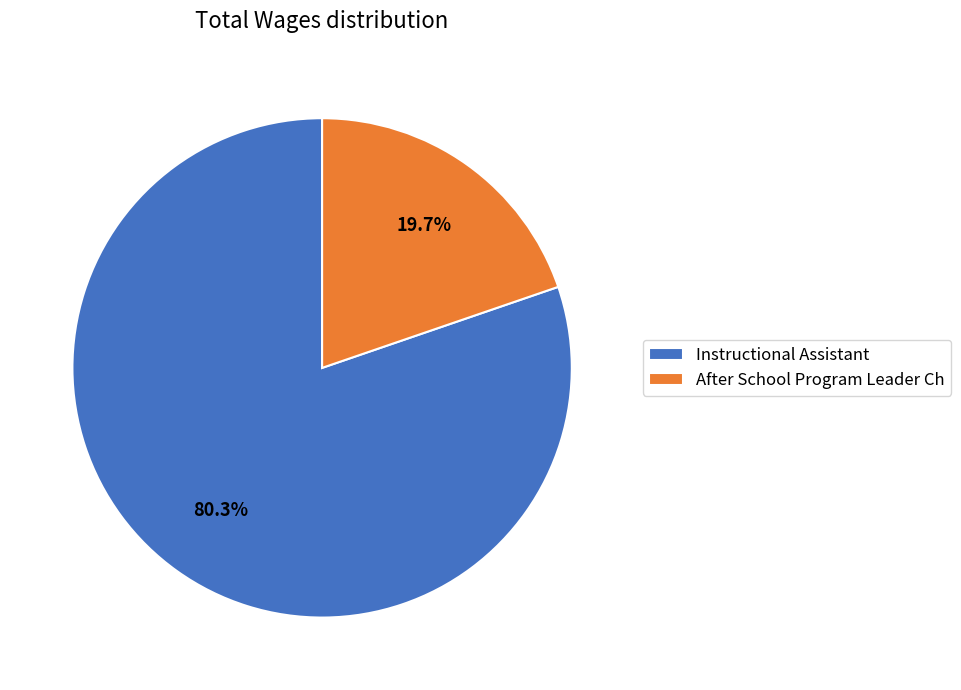

What percentage do After School Program Leader Ch and Instructional Assistant together represent?

100.0%